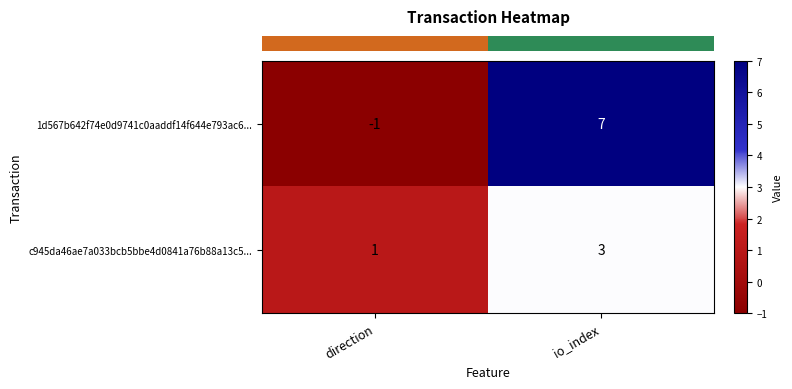

At which category does the chart reach its minimum across all series?

direction